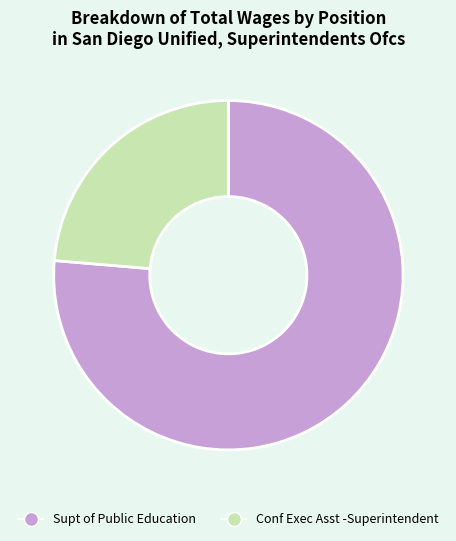

Rank the categories by value from lowest to highest.

Conf Exec Asst -Superintendent, Supt of Public Education